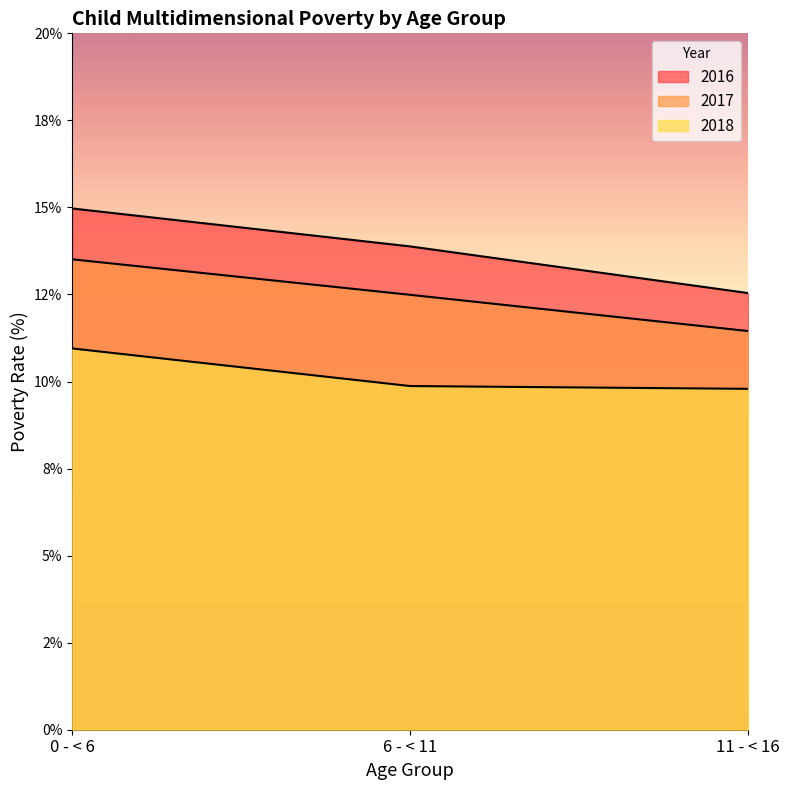

Which series has the widest spread of values?

2016